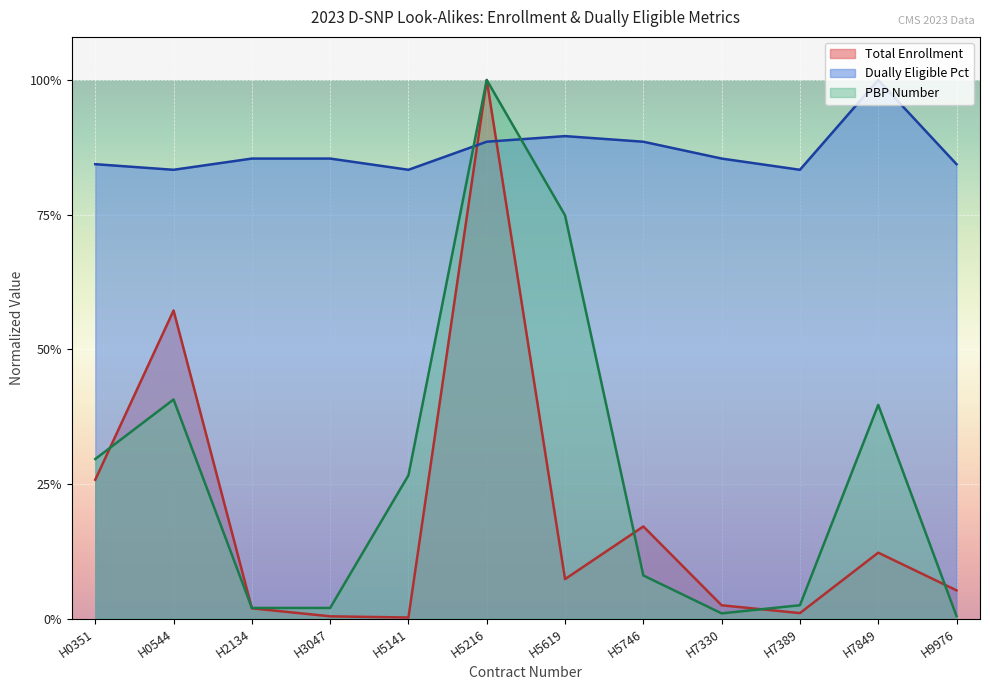

What is the total value across all series at H7849?

1.5